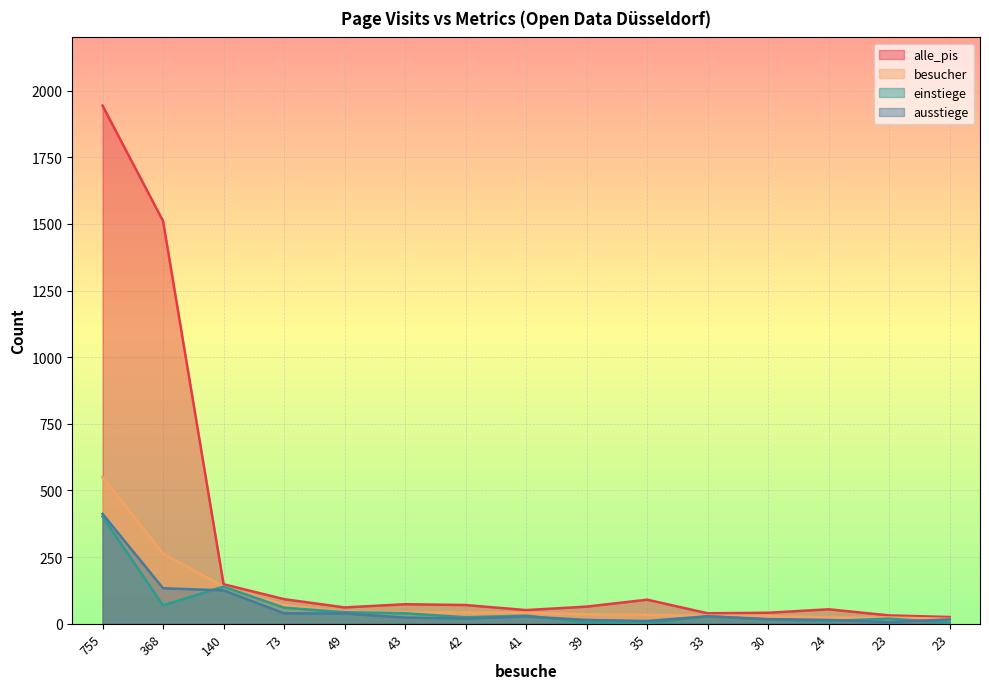

Reading left to right, extract all data points from this chart.

alle_pis: 1944	1511	148	92	61	73	70	51	64	90	39	41	54	31	25
besucher: 550	263	139	70	45	43	42	41	35	33	30	29	23	23	18
einstiege: 402	69	139	60	43	39	24	30	5	2	27	16	10	19	3
ausstiege: 412	133	125	39	38	23	19	27	14	10	28	17	14	6	16